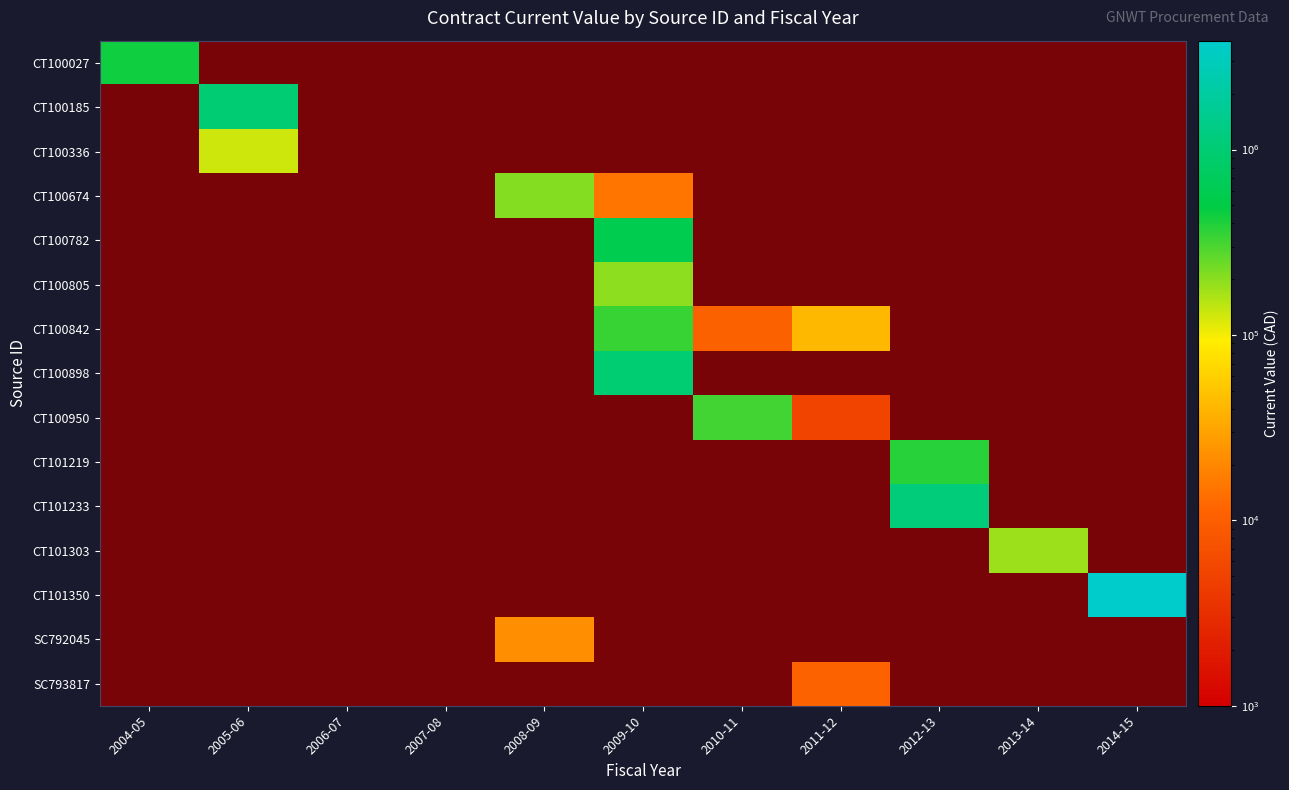

Is the value of SC792045 at 2011-12 greater than the value of CT101233 at 2008-09?

No